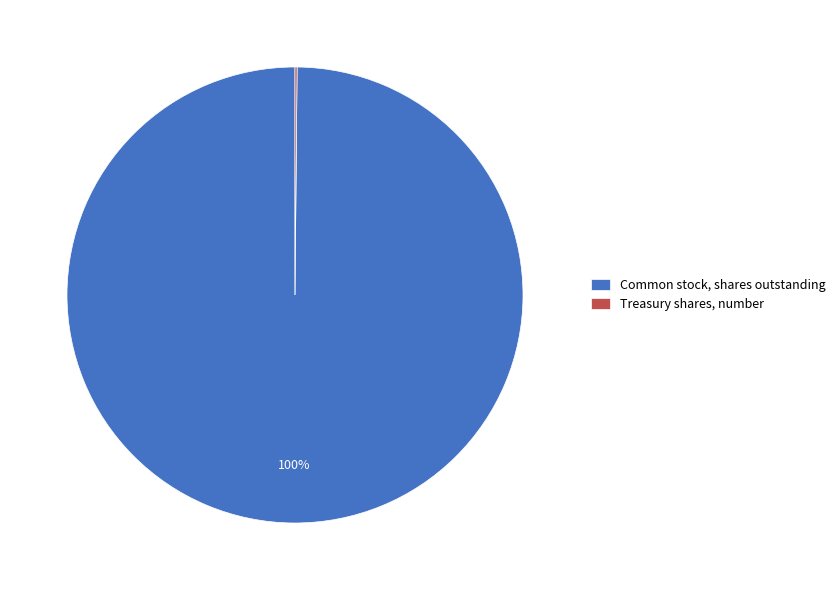

What is the largest slice in the pie chart?

Common stock, shares outstanding